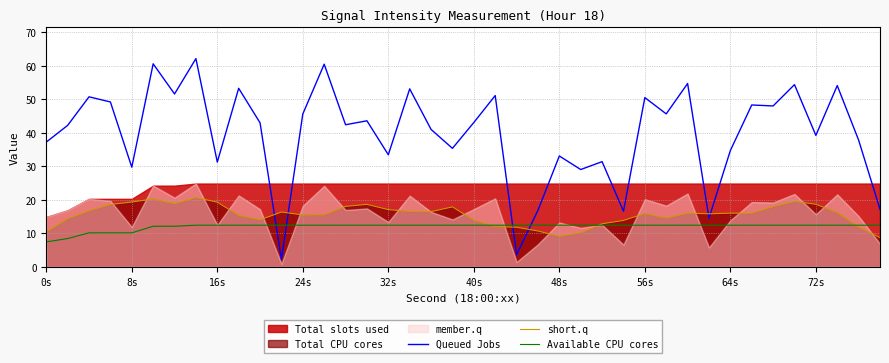

What is the value of the short.q point at the 30th from the left?

14.5